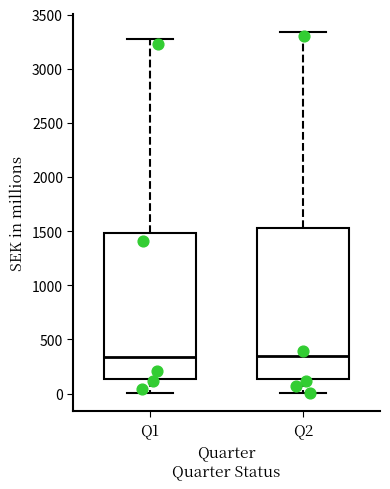

Reading left to right, transcribe this box plot: for each box, give where its median line is, the range the box spans, and where its two whiskers end, as read against the y-axis. The values are not printed on the chart, so give them approximately, as read against the axis.

Q1: median 350, box 150 to 1500, whiskers 0 to 3250
Q2: median 350, box 150 to 1550, whiskers 0 to 3350